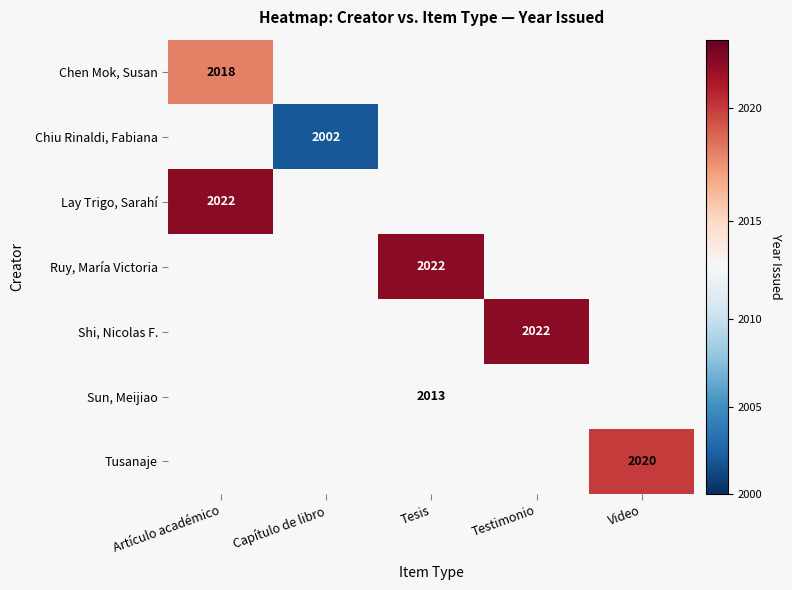

True or false: Lay Trigo, Sarahí has a value of 912 at Artículo académico.

False